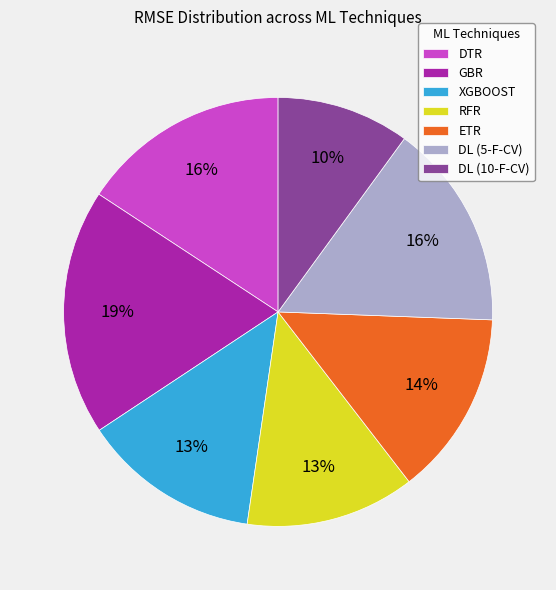

Is the sum of DTR and DL (10-F-CV) greater than half?

No